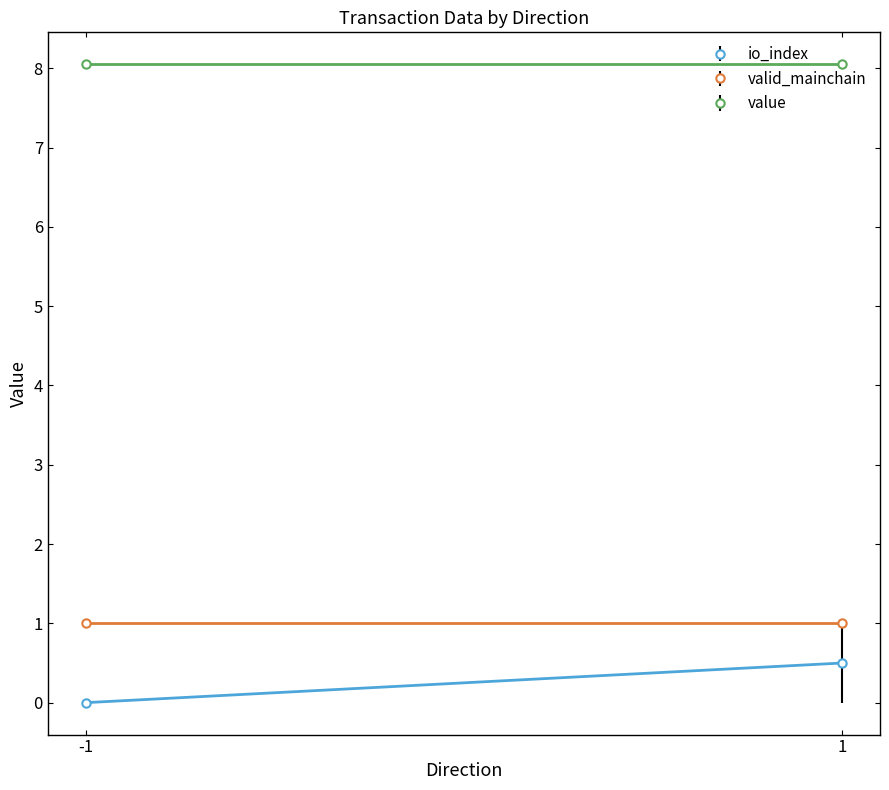

What are all the series names shown in the legend?

io_index, valid_mainchain, value